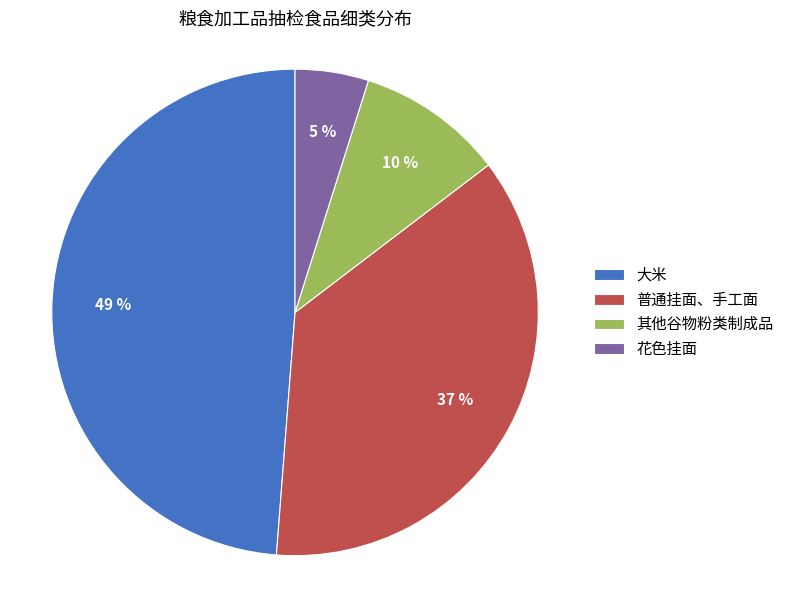

Which slice is the largest?

大米